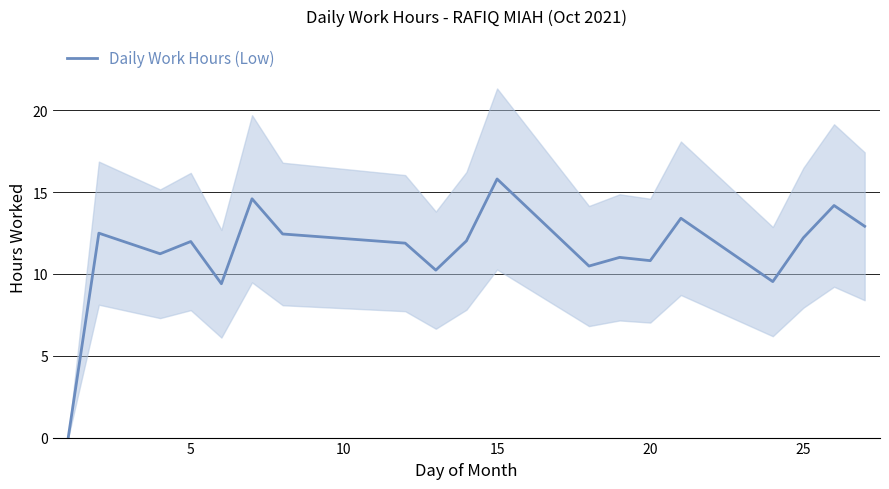

The value of Daily Work Hours (Low) at 25 is 12.2. True or false?

True